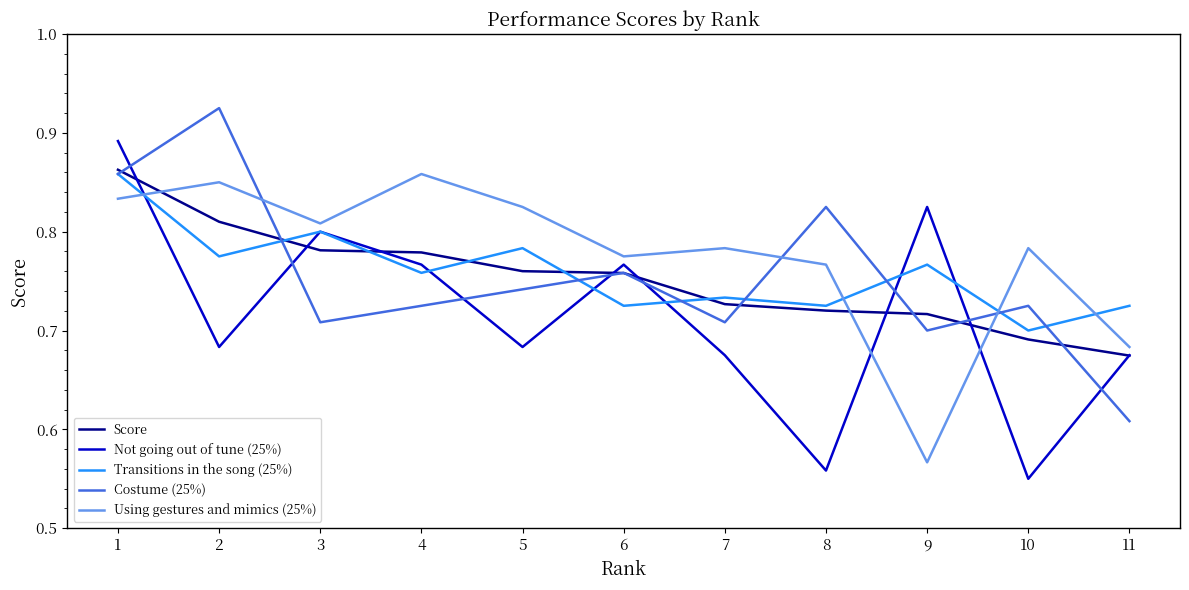

At which category does the chart reach its minimum across all series?

10